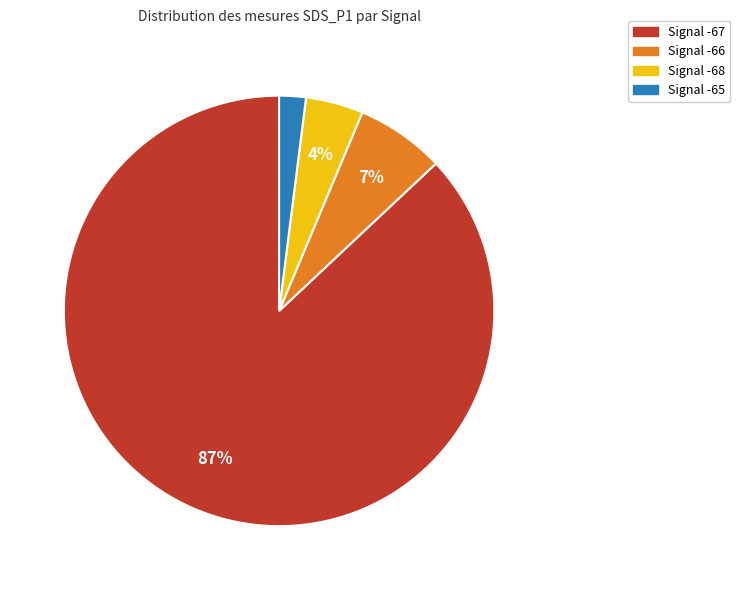

Is there any slice that represents more than half of the pie?

Yes